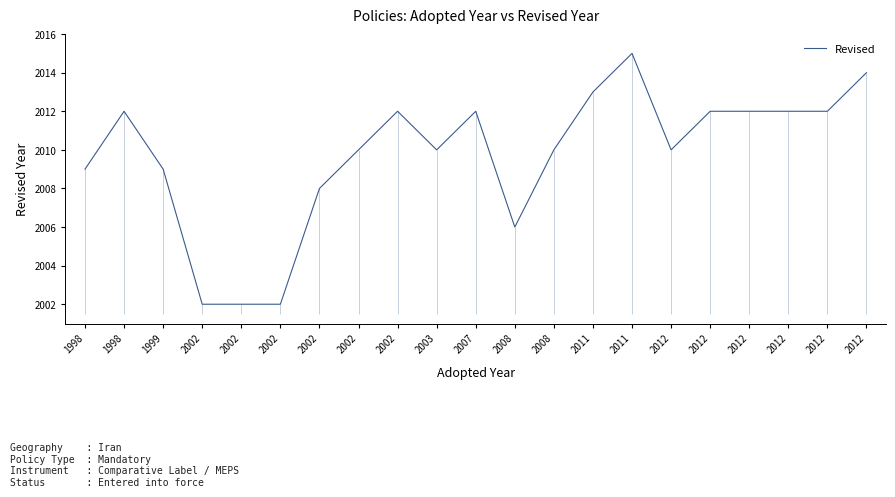

What is the value of the 8th point from the left?

2002